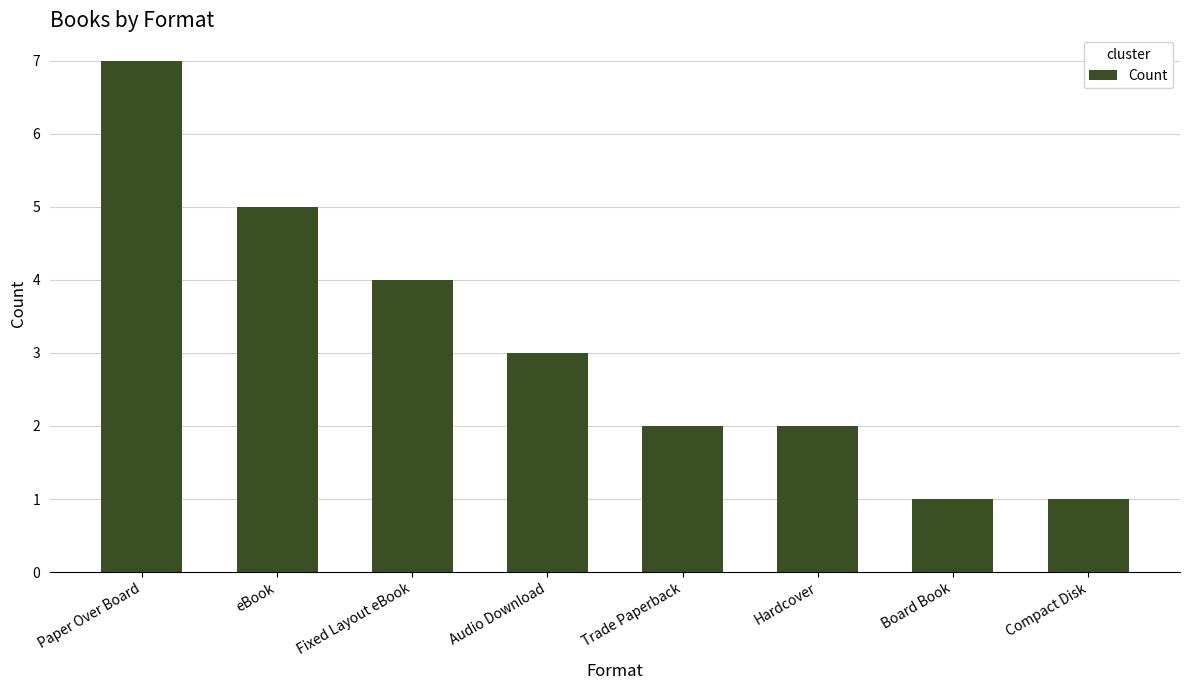

Which has a higher value, Compact Disk or Audio Download?

Audio Download